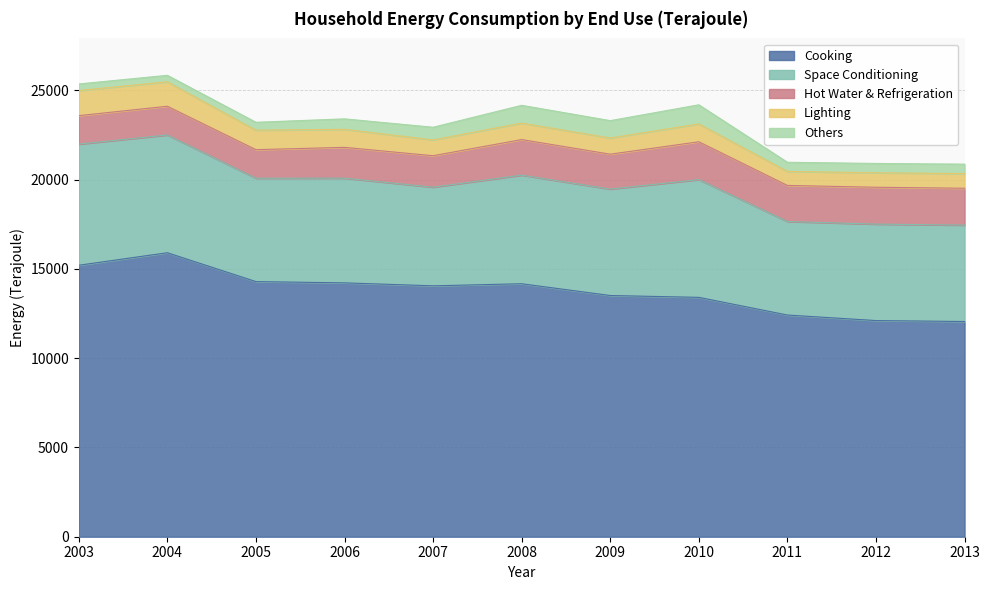

Is the value of Cooking at 2013 greater than the value of Lighting at 2012?

Yes